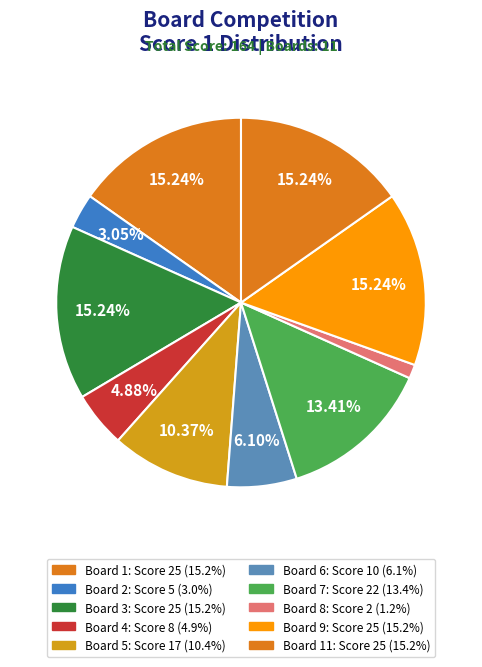

How many slices are in this pie chart?

10